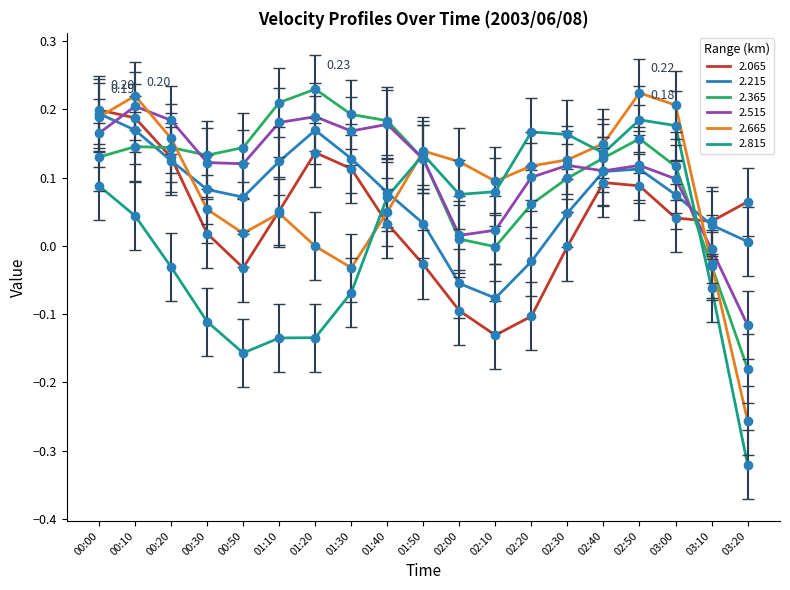

How many values in 2.815 are above zero?

11